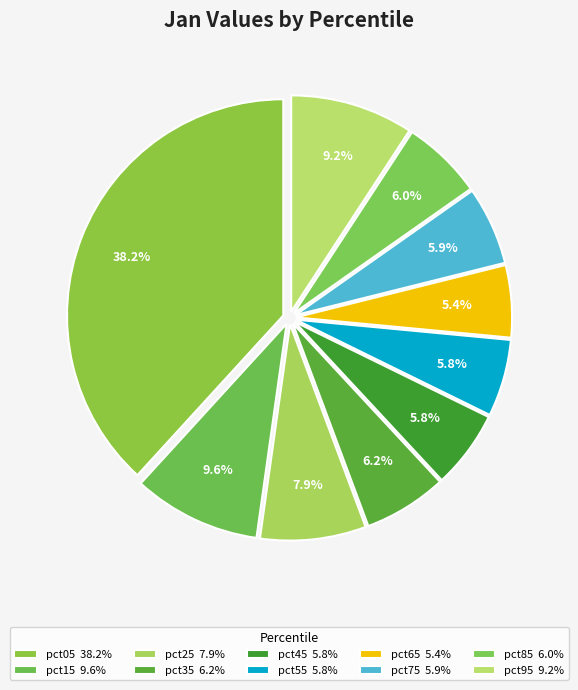

Is there a majority slice in this chart?

No